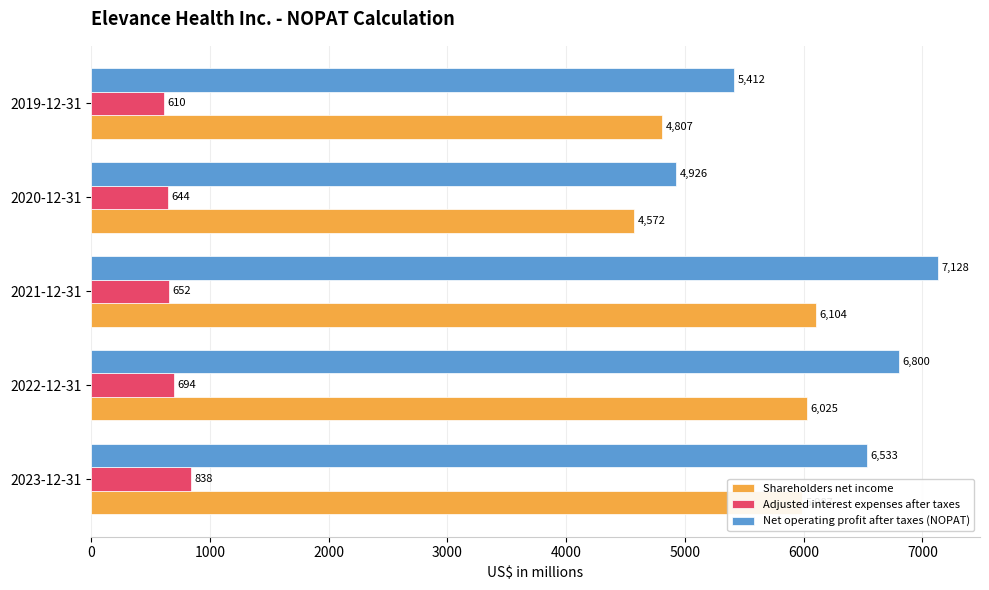

What is the difference between the highest and lowest values at 2020-12-31?

4282